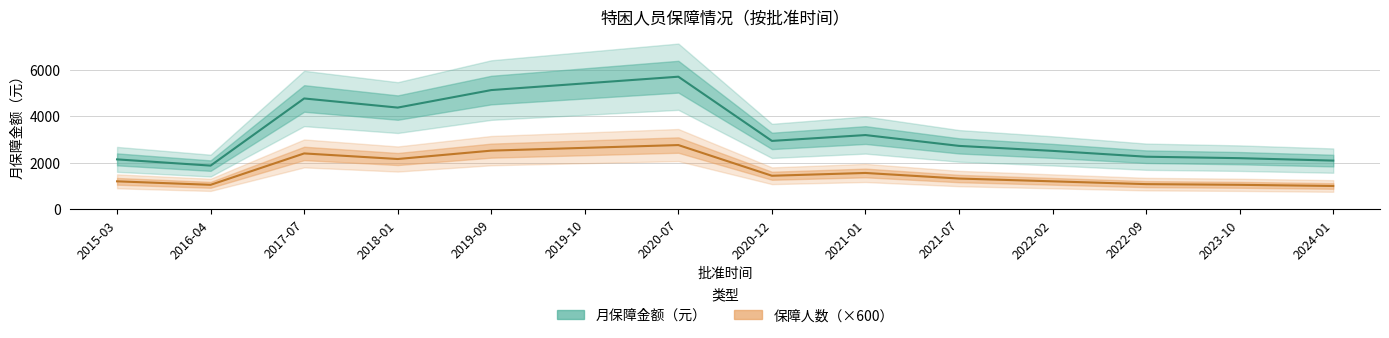

At which label is 保障人数（×600） closest to 1880?

2018-01